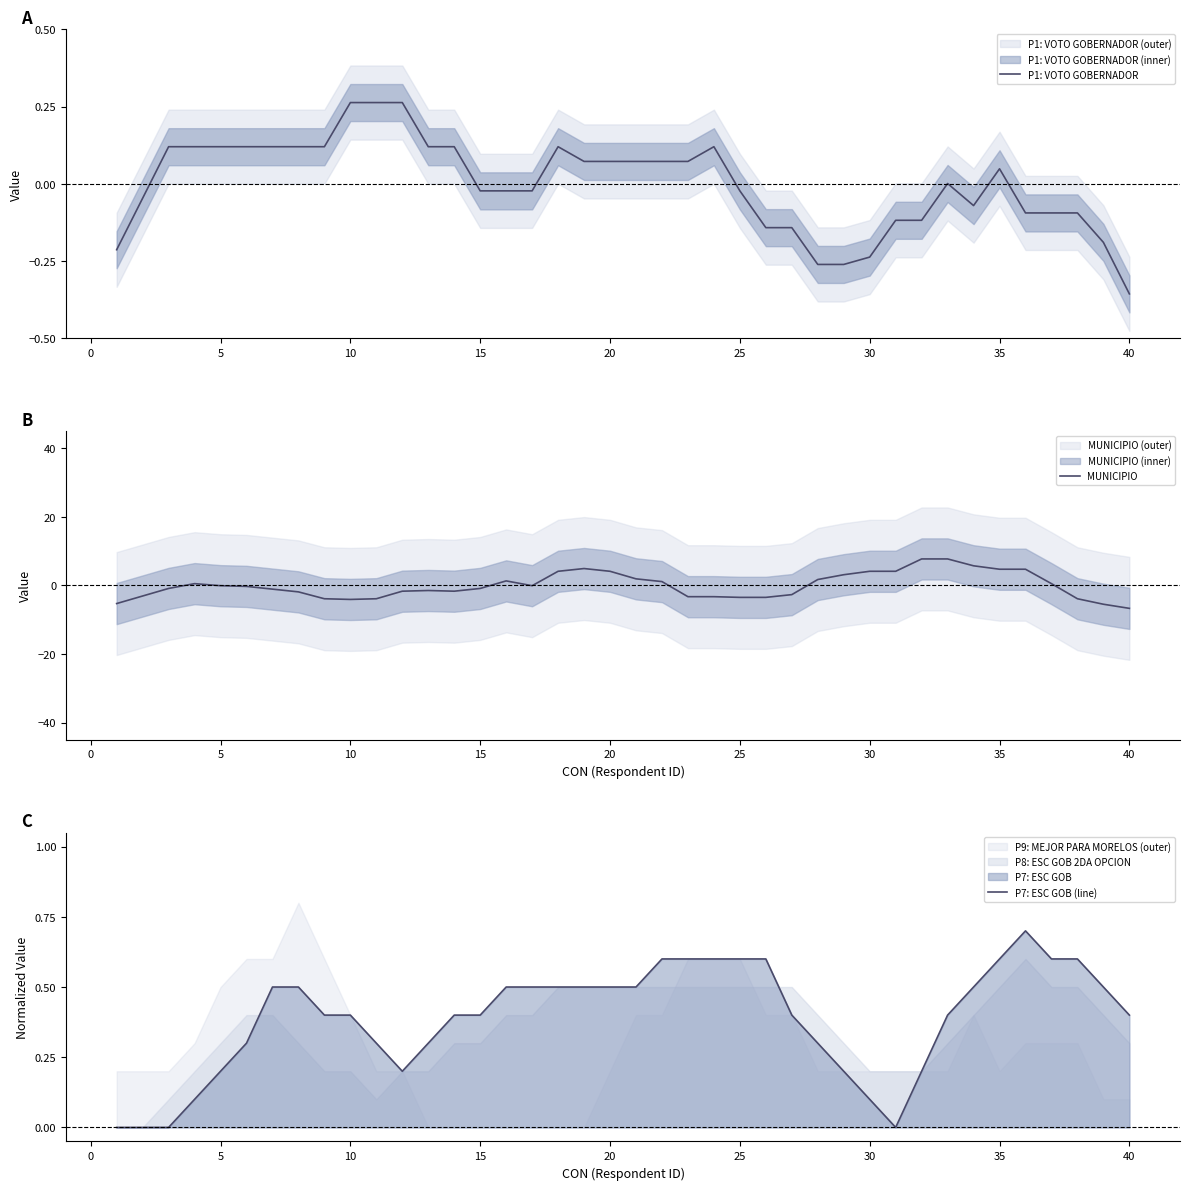

What is the minimum value for MUNICIPIO?

-6.7